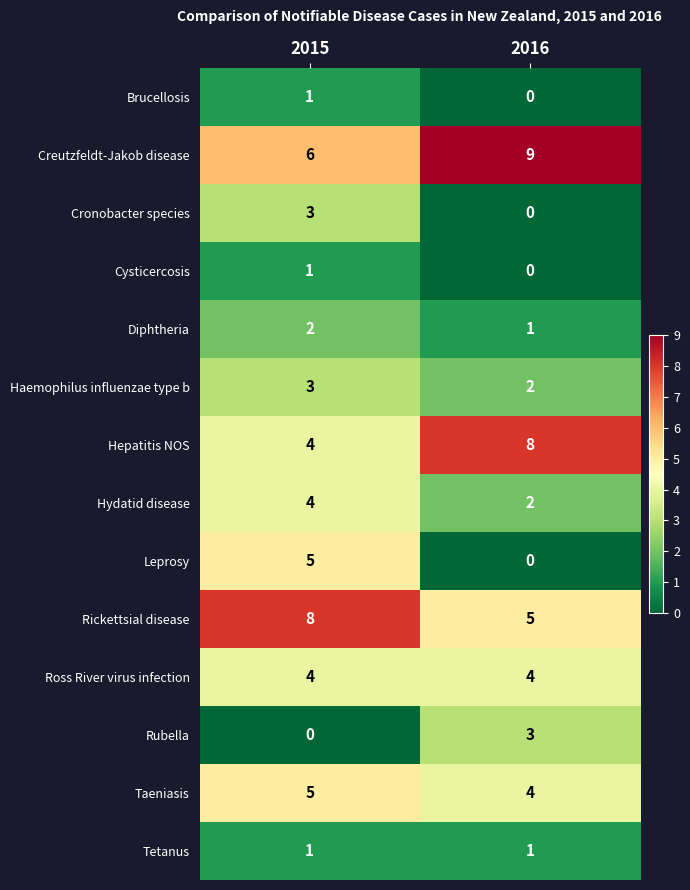

What is the greatest value displayed?

9